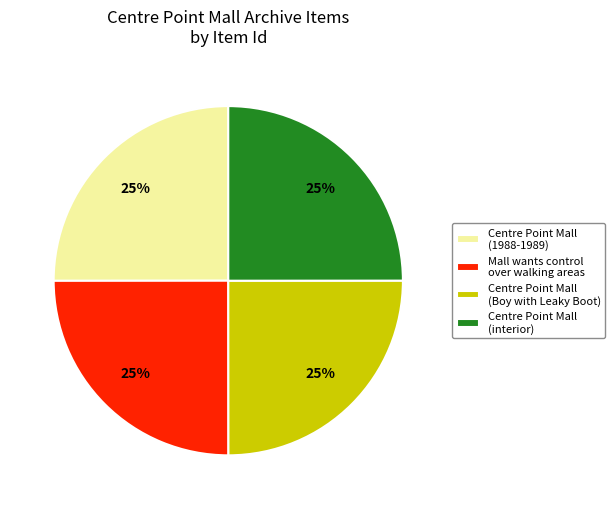

Does Mall wants control over walking areas account for over 50% of the chart?

No